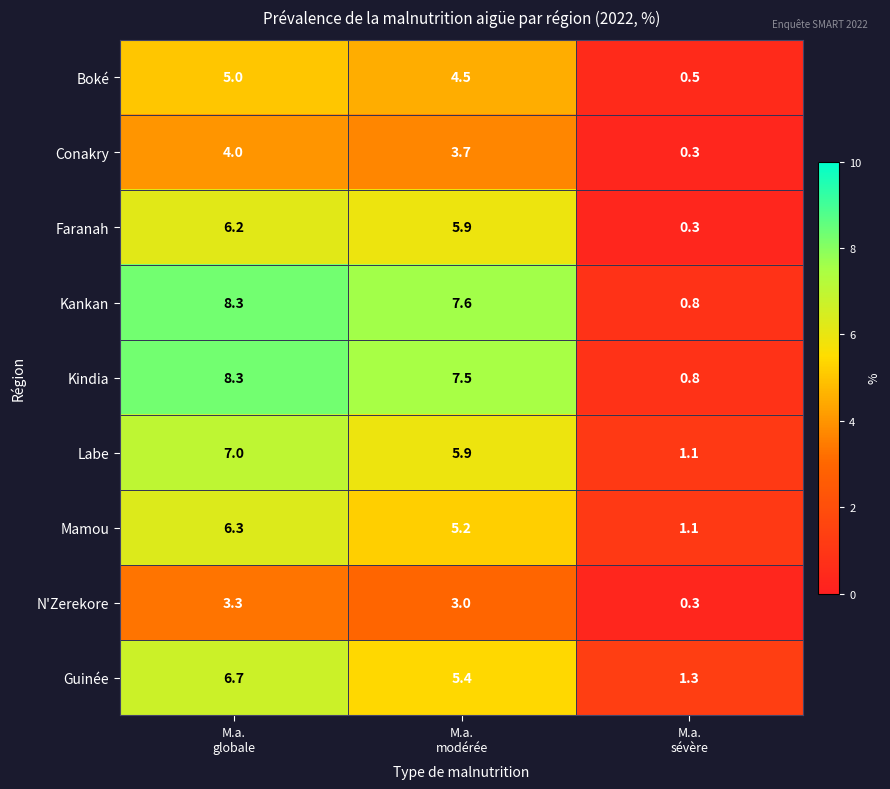

At which category is the sum across all series the highest?

M.a.
globale